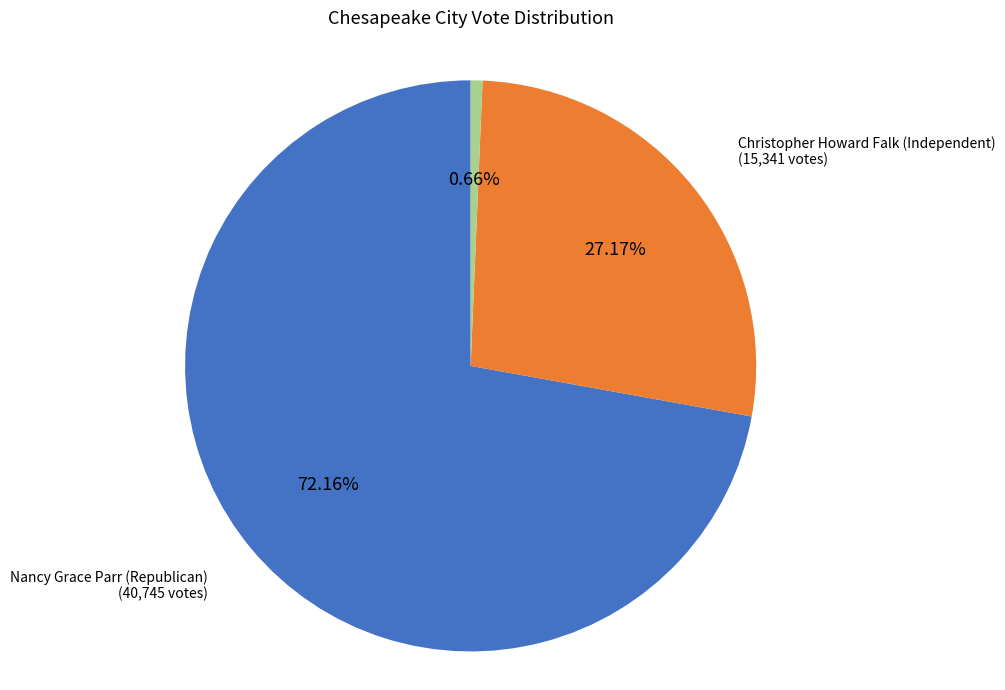

Which slice is the largest?

Nancy Grace Parr (Republican)